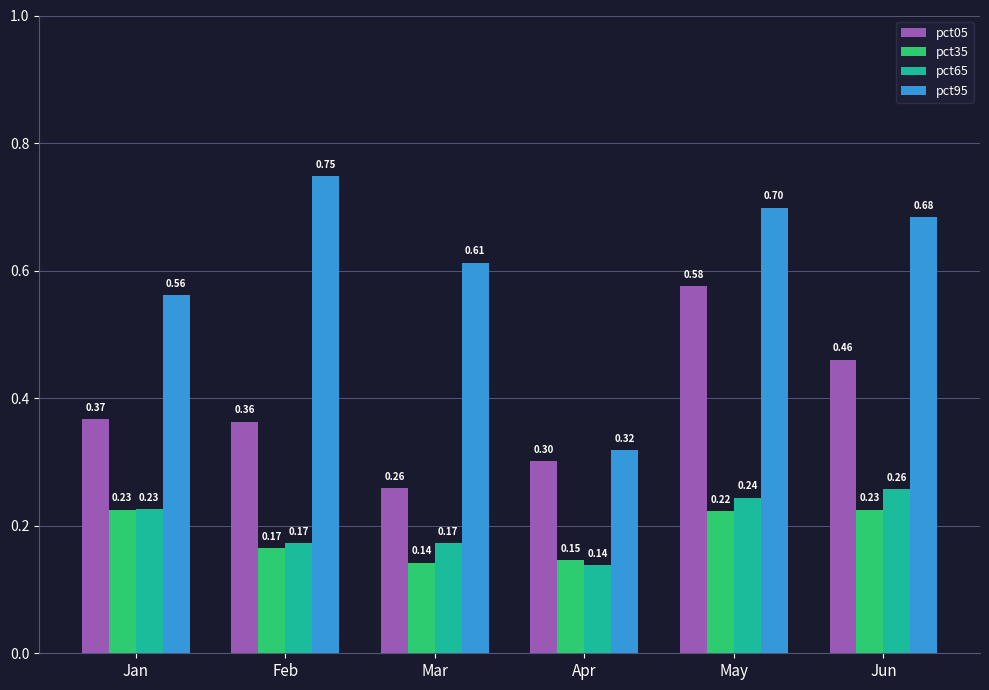

Is the value of pct05 at May greater than the value of pct35 at Apr?

Yes